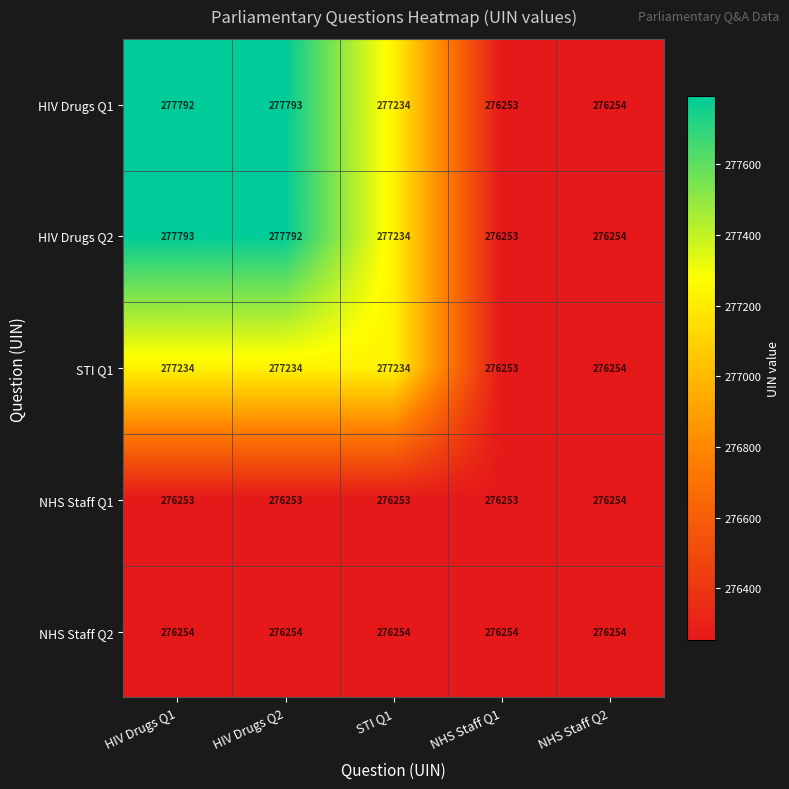

What is the difference between the maximum and minimum values in the HIV Drugs Q1 series?

1540